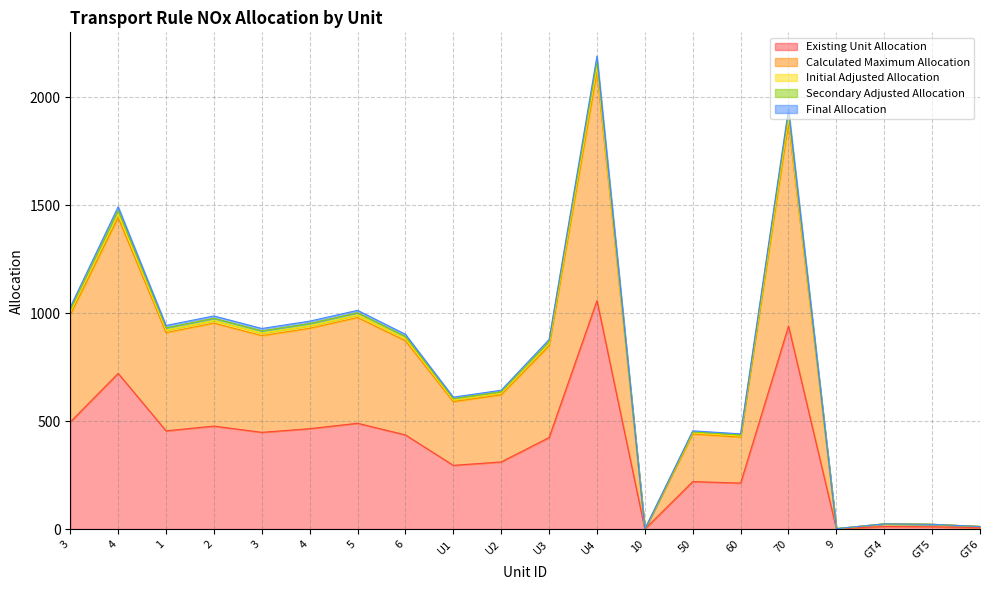

Reading left to right, transcribe all the data shown in this chart.

Existing Unit Allocation: 3=496	4=721	1=455	2=477	3=448	4=465	5=490	6=436	U1=295	U2=311	U3=424	U4=1058	10=0	50=220	60=213	70=940	9=1	GT4=12	GT5=11	GT6=6
Calculated Maximum Allocation: 3=992	4=1442	1=910	2=954	3=896	4=930	5=980	6=872	U1=590	U2=622	U3=848	U4=2116	10=0	50=440	60=426	70=1880	9=2	GT4=24	GT5=22	GT6=12
Initial Adjusted Allocation: 3=1028	4=1493	1=943	2=987	3=929	4=963	5=1013	6=902	U1=611	U2=643	U3=878	U4=2191	10=0	50=455	60=441	70=1946	9=2	GT4=24	GT5=22	GT6=12
Secondary Adjusted Allocation: 3=1016	4=1476	1=932	2=976	3=918	4=952	5=1002	6=892	U1=604	U2=636	U3=868	U4=2166	10=0	50=450	60=436	70=1924	9=2	GT4=24	GT5=22	GT6=12
Final Allocation: 3=1004	4=1459	1=921	2=965	3=907	4=941	5=991	6=882	U1=597	U2=629	U3=858	U4=2141	10=0	50=445	60=431	70=1902	9=2	GT4=24	GT5=22	GT6=12